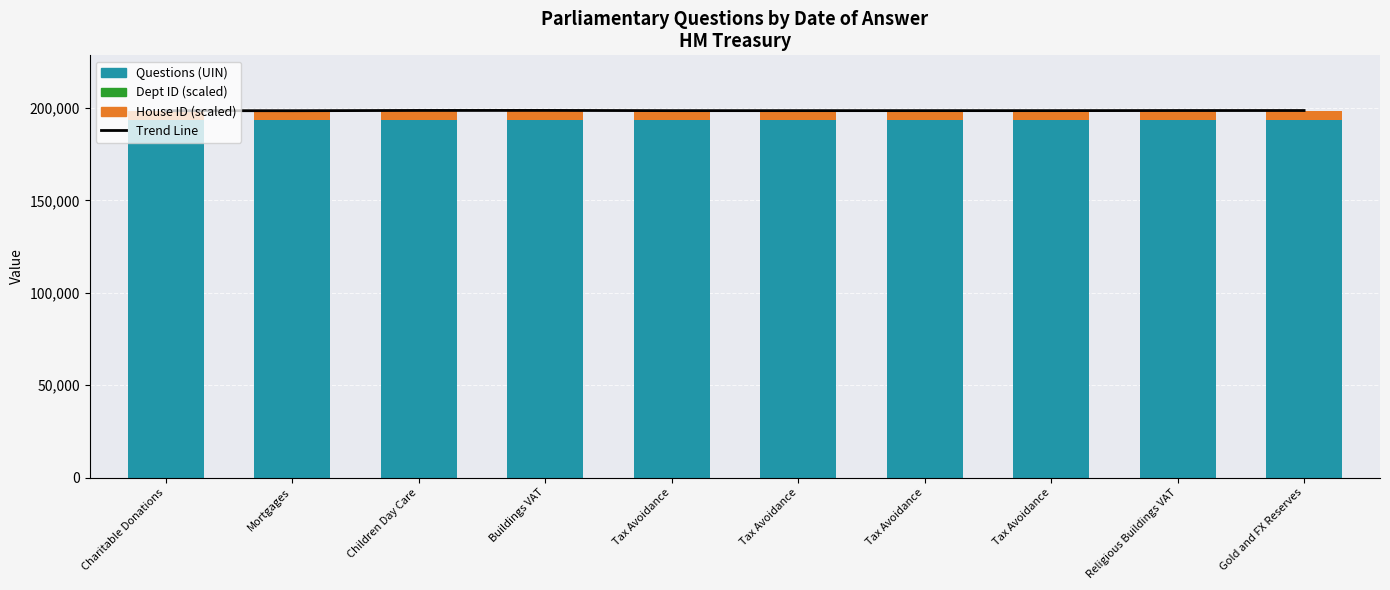

Which series has the largest range (max minus min)?

Trend Line